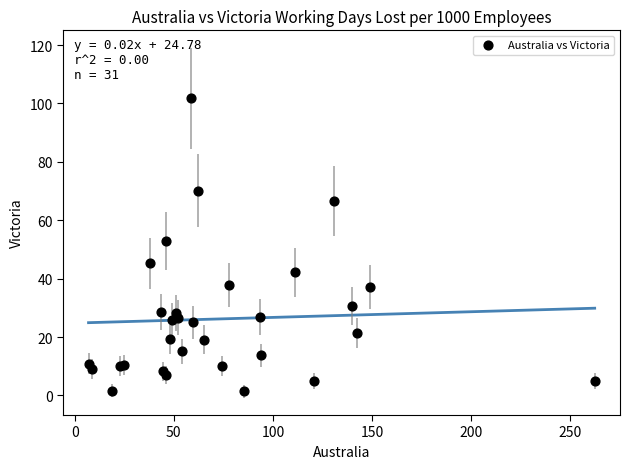

What Y value in the scatter plot is closest to 51?

52.9